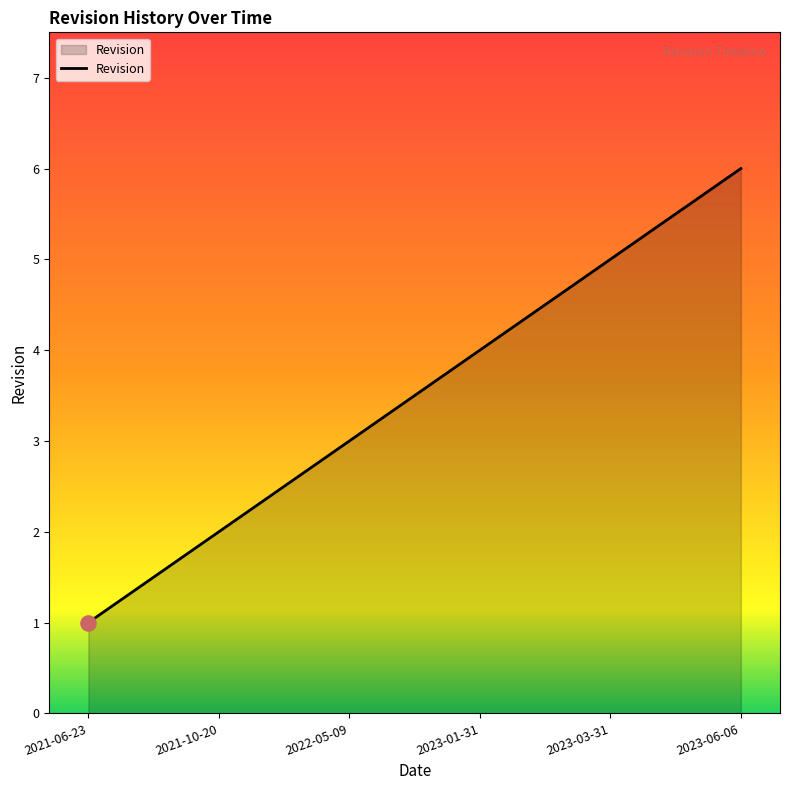

What is the change in value from 2021-06-23 to 2023-03-31?

+4